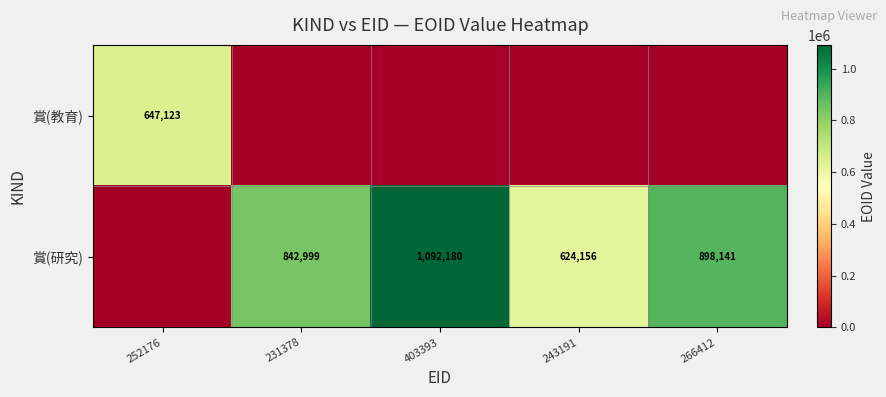

True or false: 賞(研究) has a value of 898141 at 266412.

True